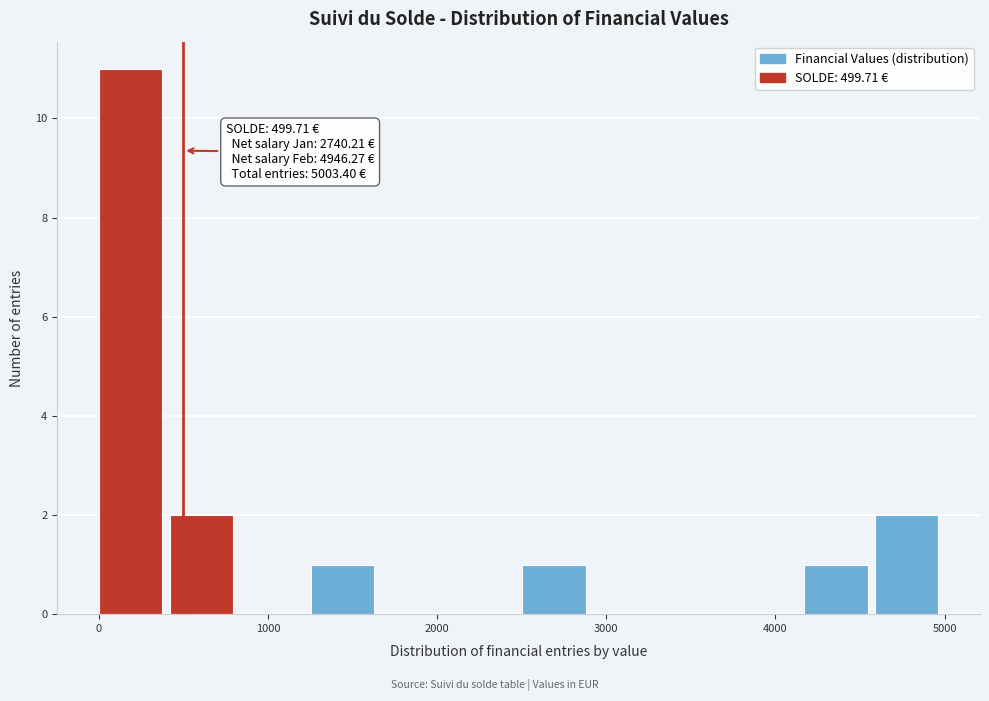

Which range on the x-axis has the tallest bar?

0 to 400